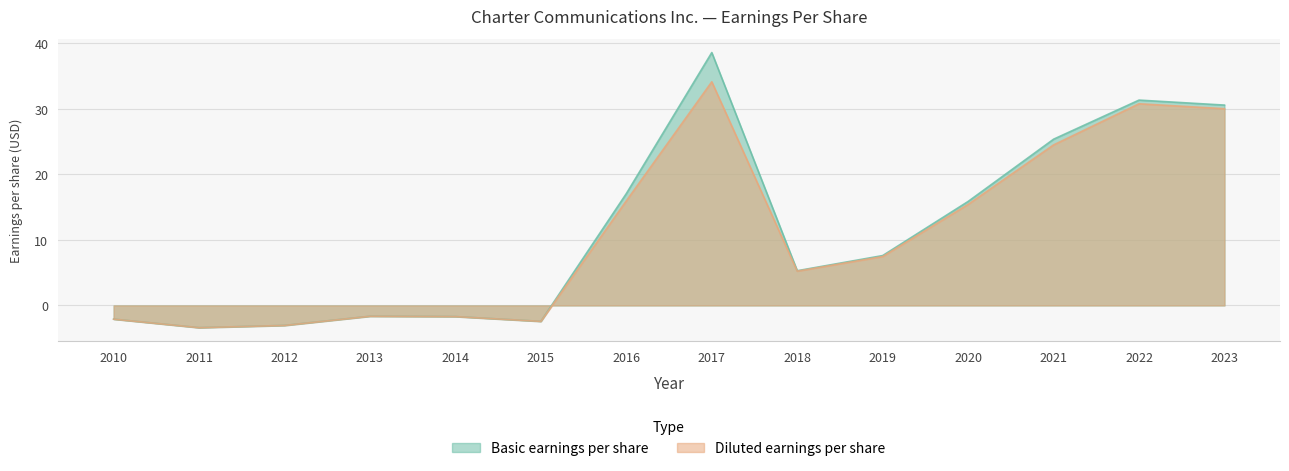

Reading right to left, list all the values displayed in this chart.

Basic earnings per share: 30.5	31.3	25.3	15.8	7.6	5.3	38.5	17.1	-2.4	-1.7	-1.6	-3.0	-3.4	-2.1
Diluted earnings per share: 30.0	30.7	24.5	15.4	7.5	5.2	34.1	15.9	-2.4	-1.7	-1.6	-3.0	-3.4	-2.1